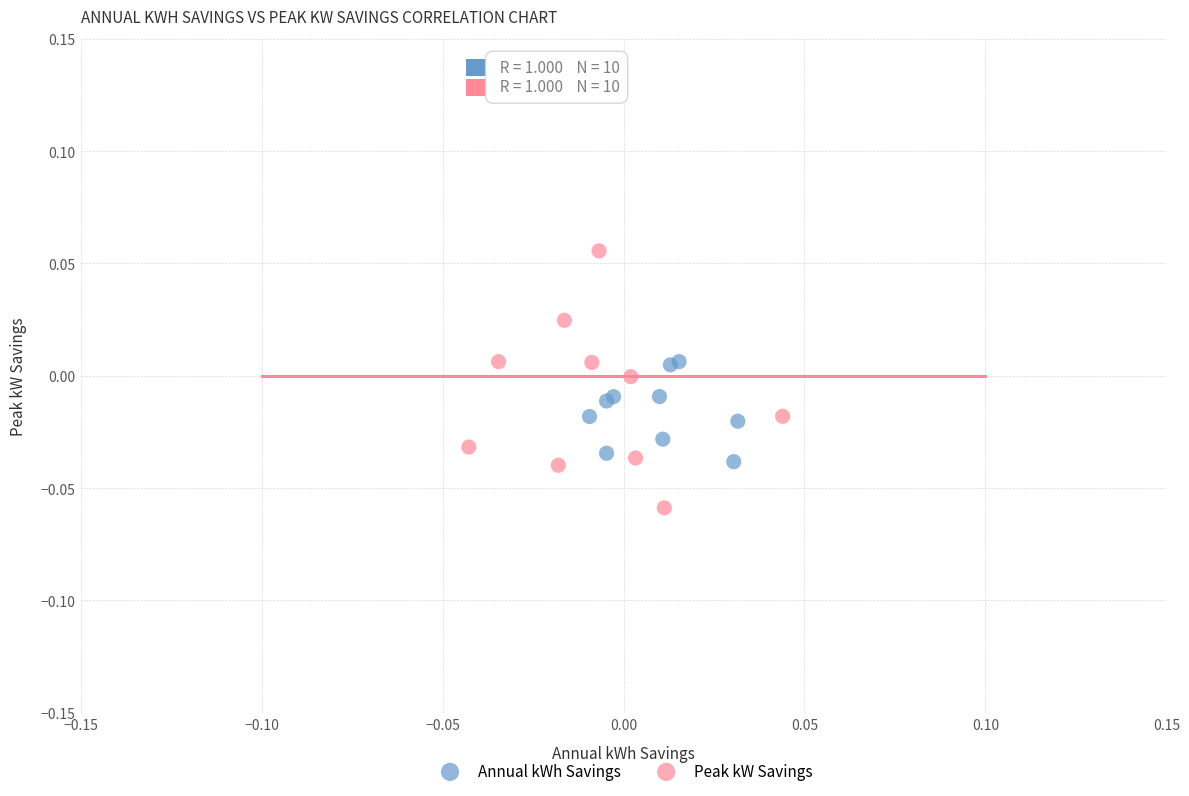

Which series reaches the maximum Y coordinate?

Peak kW Savings